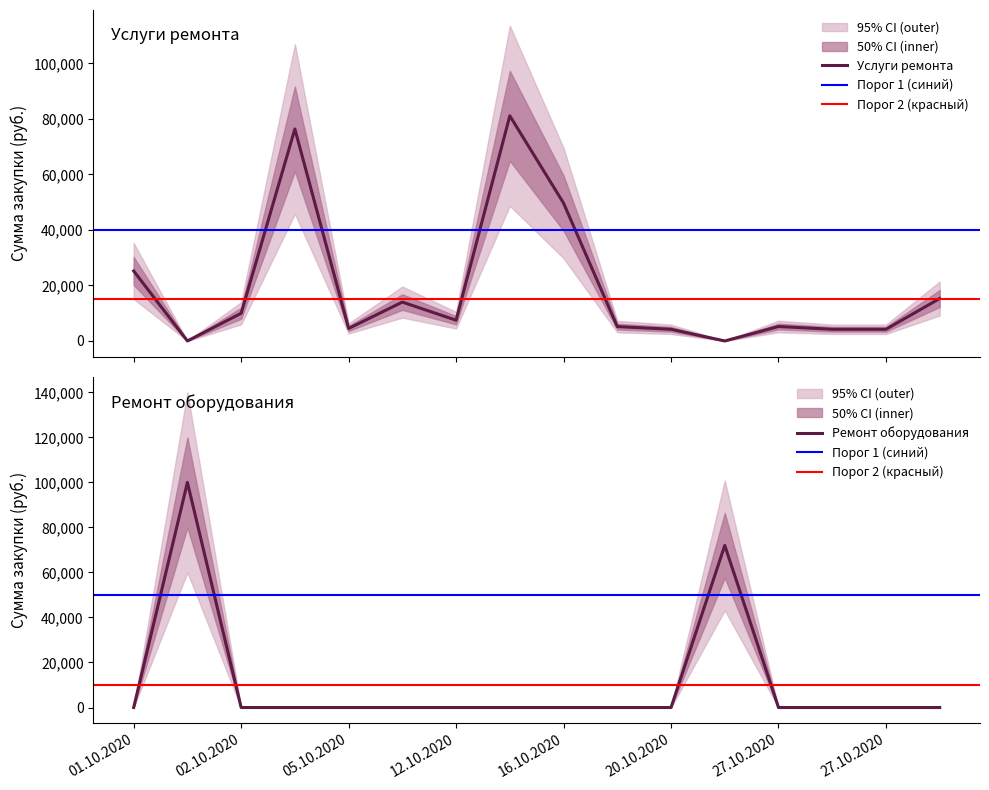

What is the maximum value for Услуги ремонта?

81090.7